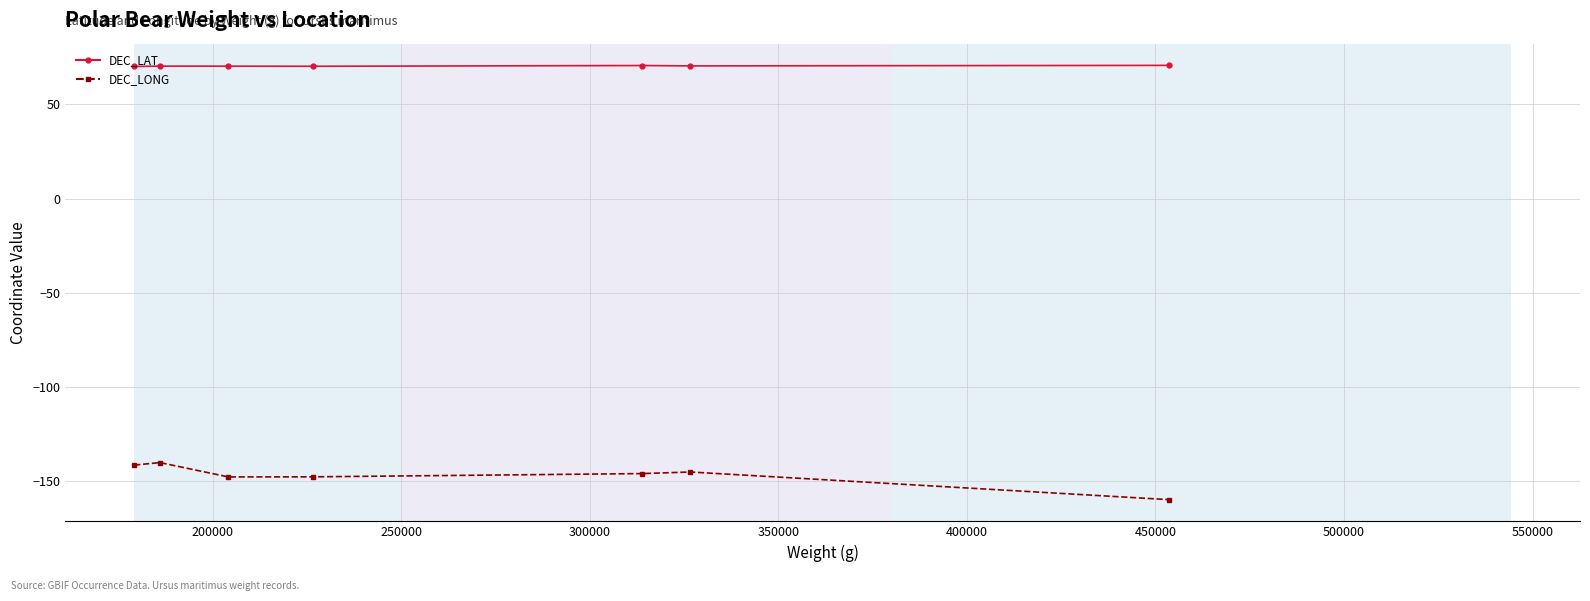

True or false: DEC_LONG has more than 0 interior local peaks.

True